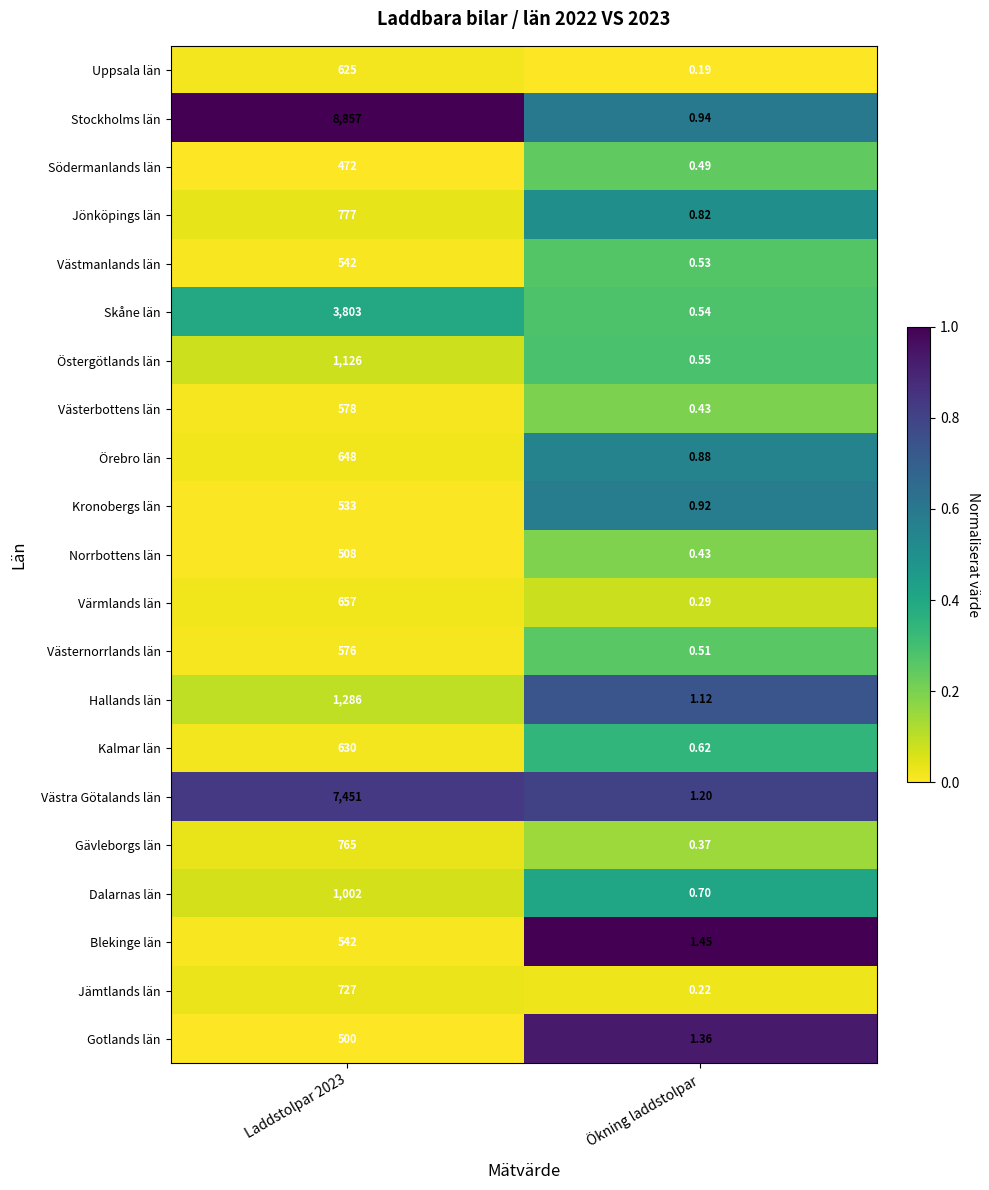

Which series has the largest total across all categories?

Stockholms län